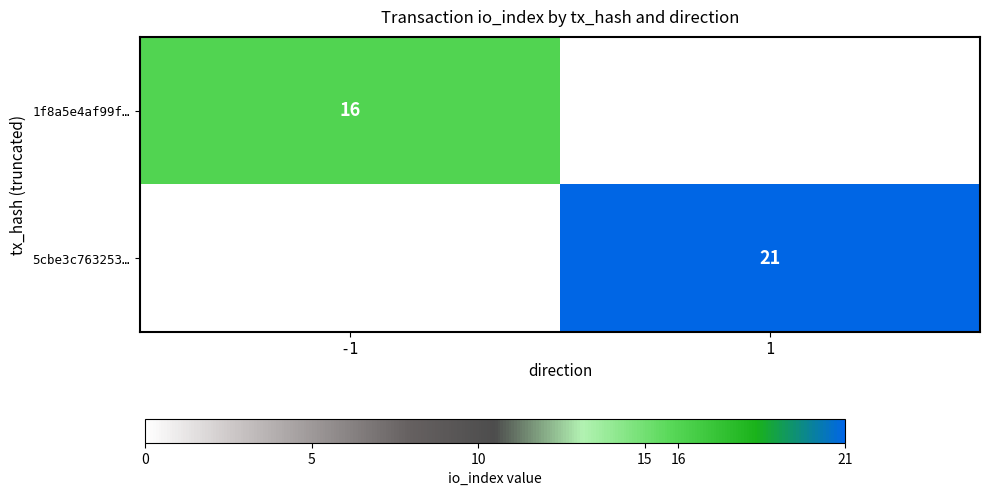

The value of 5cbe3c763253… at 1 is 31.3. True or false?

False